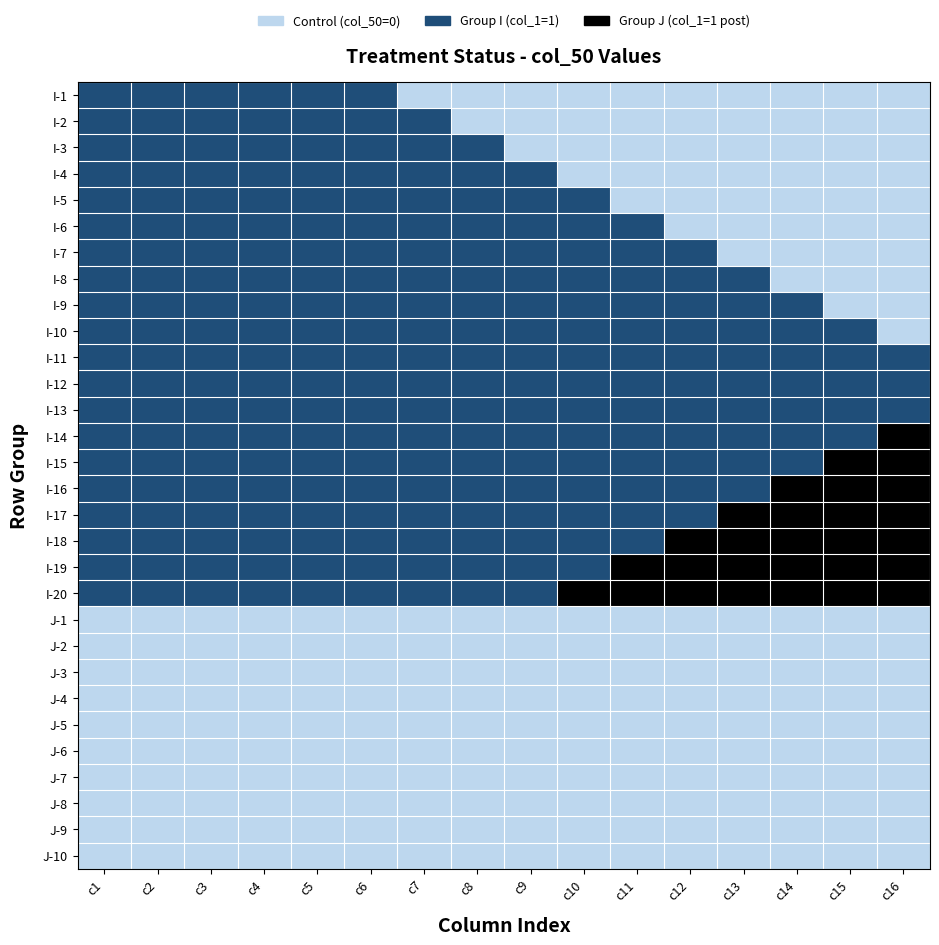

Which label corresponds to the largest value in the chart?

c16